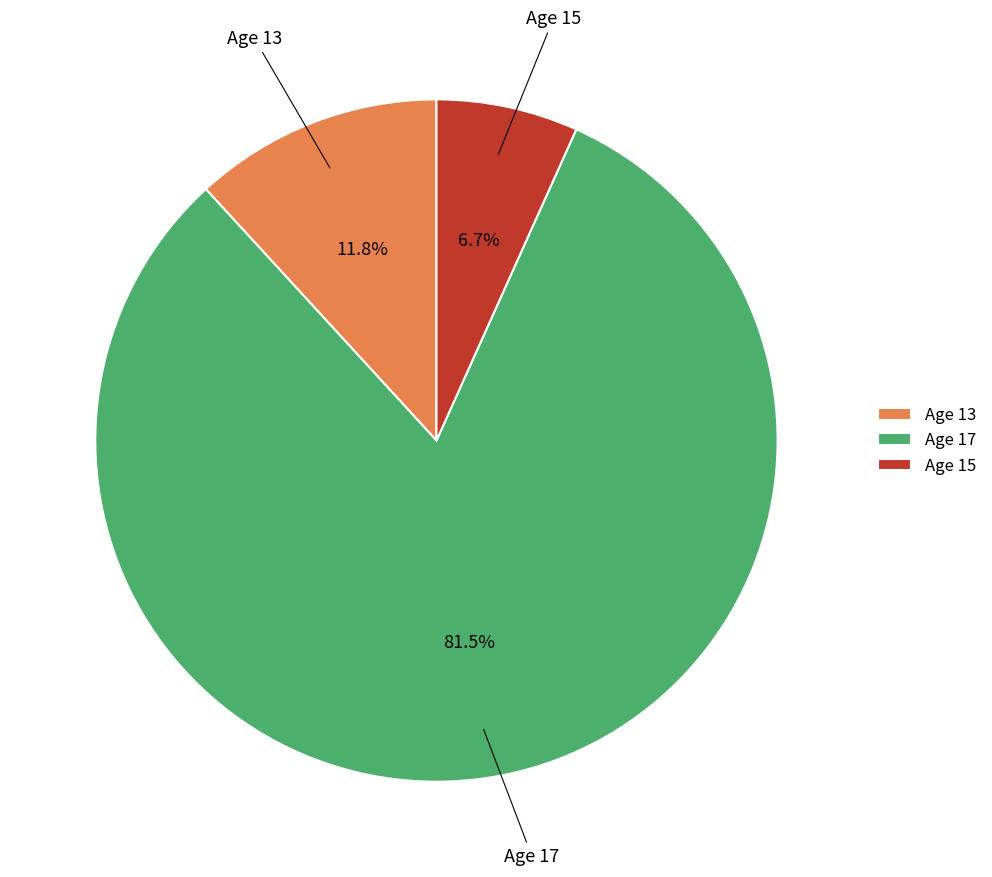

What is the ratio of the value at Age 15 to the value at Age 13?

0.6